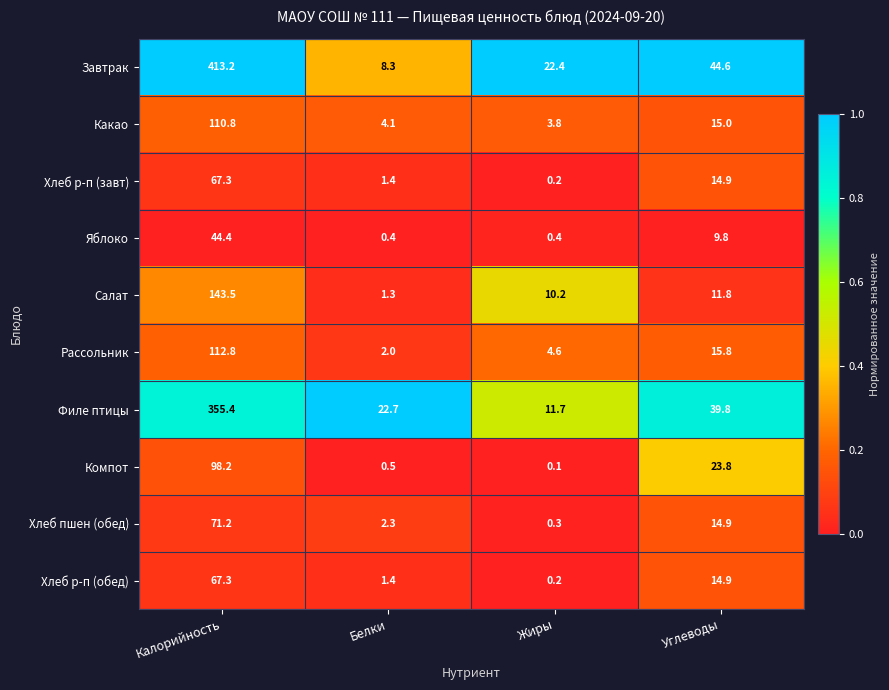

Which category has the lowest value in the Рассольник series?

Белки